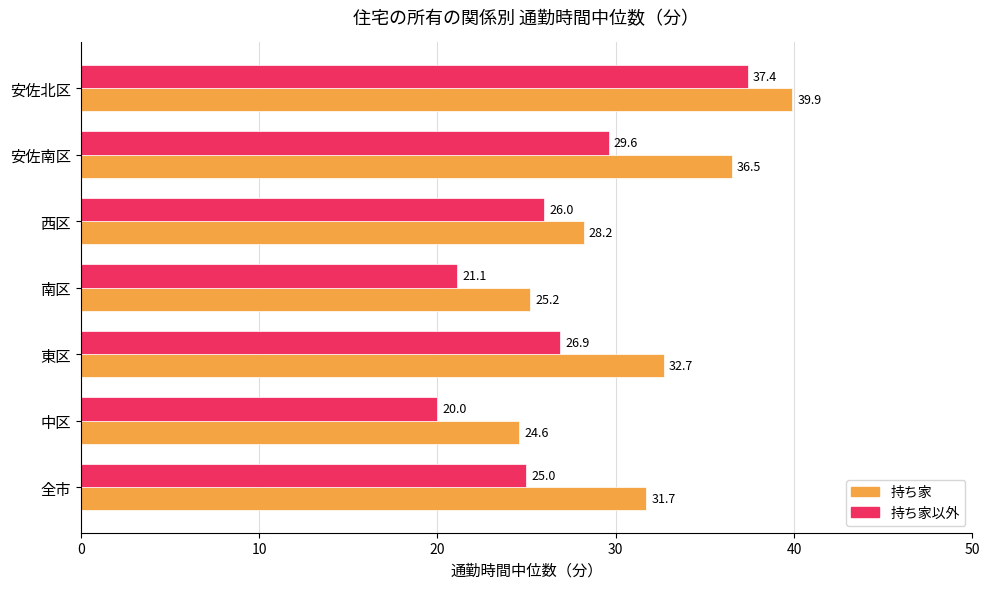

True or false: 持ち家以外 has a value of 34.7 at 中区.

False